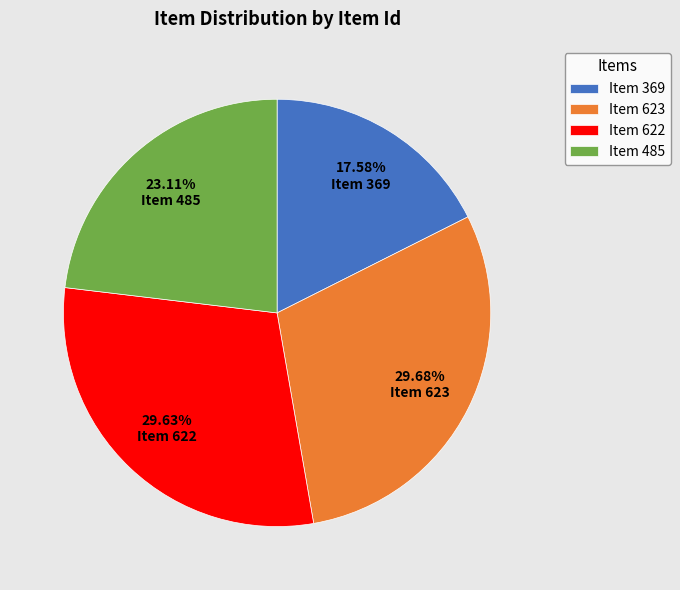

How many slices are in this pie chart?

4